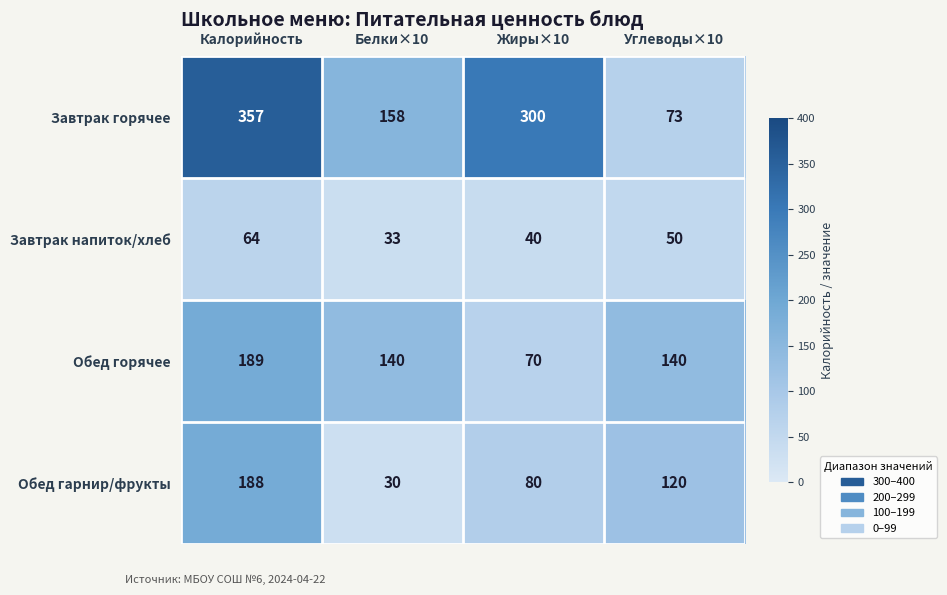

Which series has the widest spread of values?

Завтрак горячее